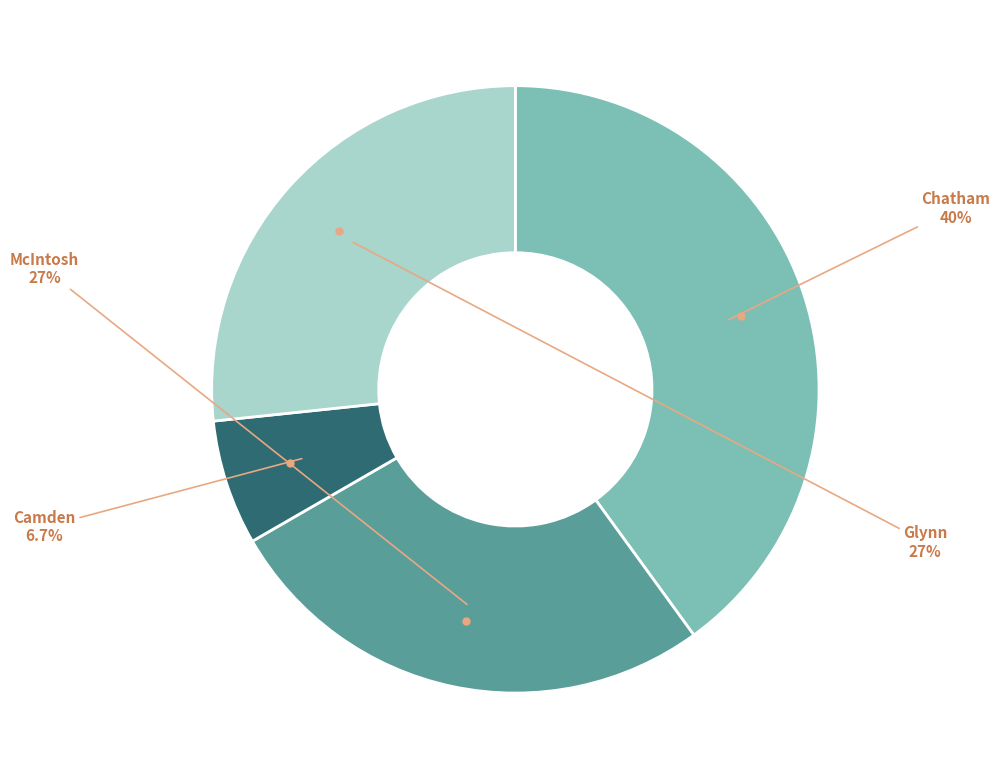

Does any single category account for the majority?

No